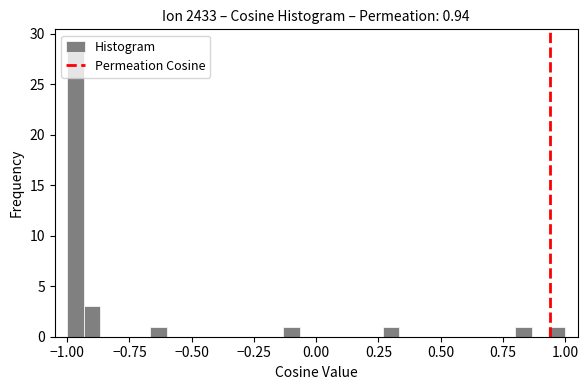

Around what value on the x-axis is the tallest bar? Give the approximate position of its centre, as read against the axis.

-0.95